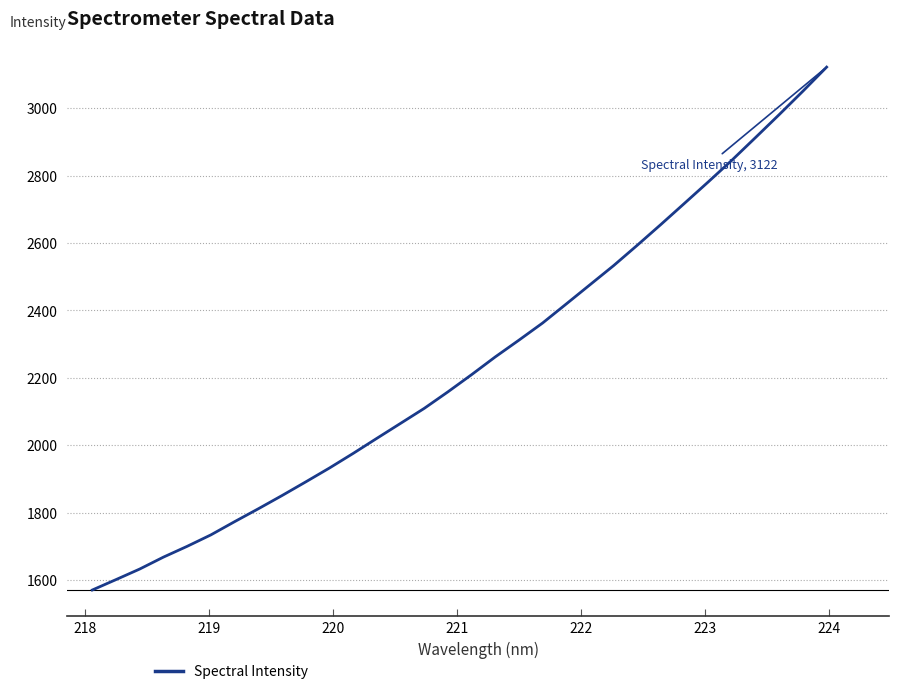

What is the difference between the maximum and minimum values?

1551.1